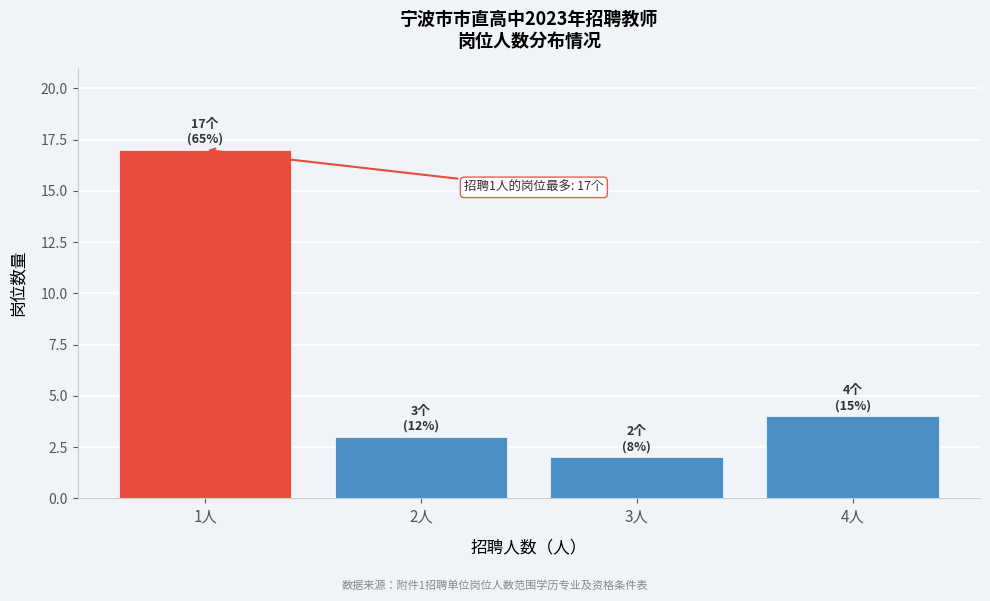

Reading left to right, extract all data points from this chart.

17	3	2	4